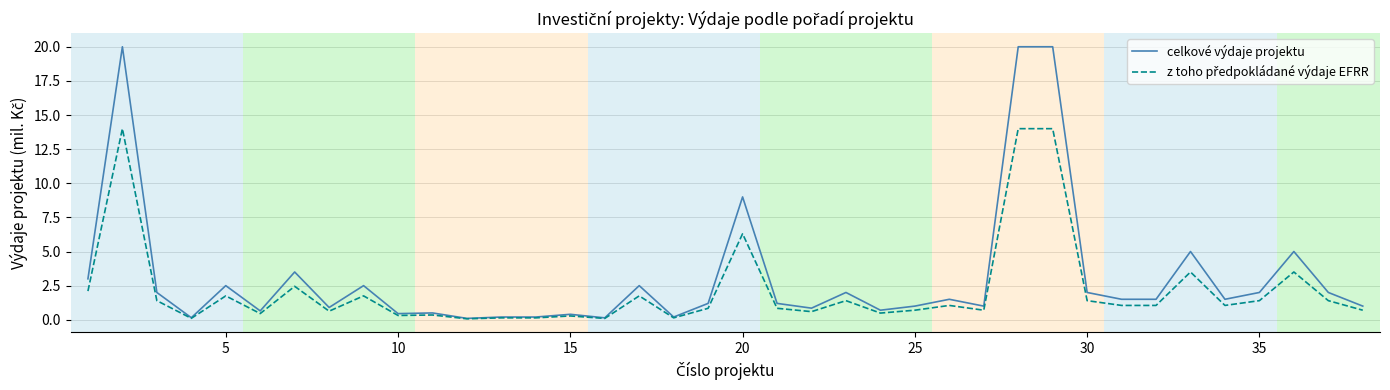

What is the greatest value displayed?

20.0